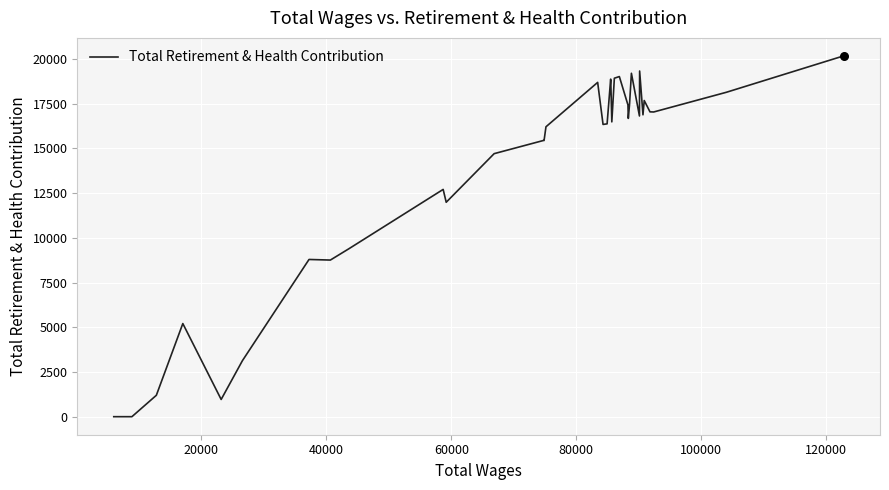

What is the maximum value shown in the chart?

20173.0